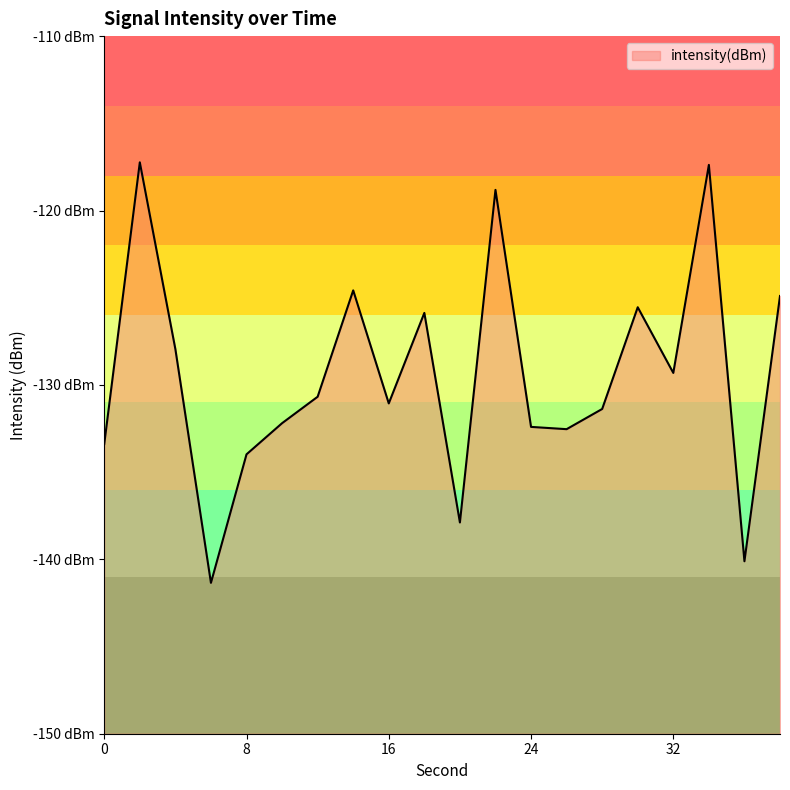

List the labels in order of value, largest first.

2, 34, 22, 14, 38, 30, 18, 4, 32, 12, 16, 28, 10, 24, 26, 0, 8, 20, 36, 6